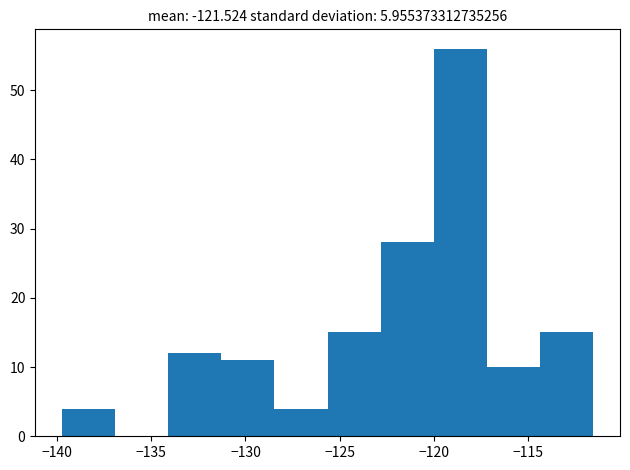

What is the height of the bar covering -123.0 to -120.0 on the x-axis? Neither the bar edges nor the heights are printed on the chart, so give them approximately, as read against the axes.

28